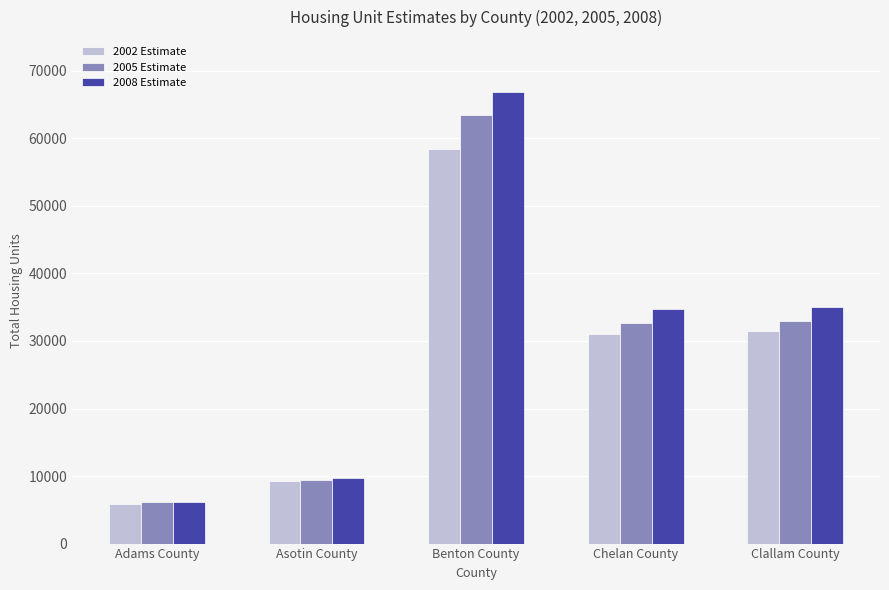

How many bars are there in total?

15